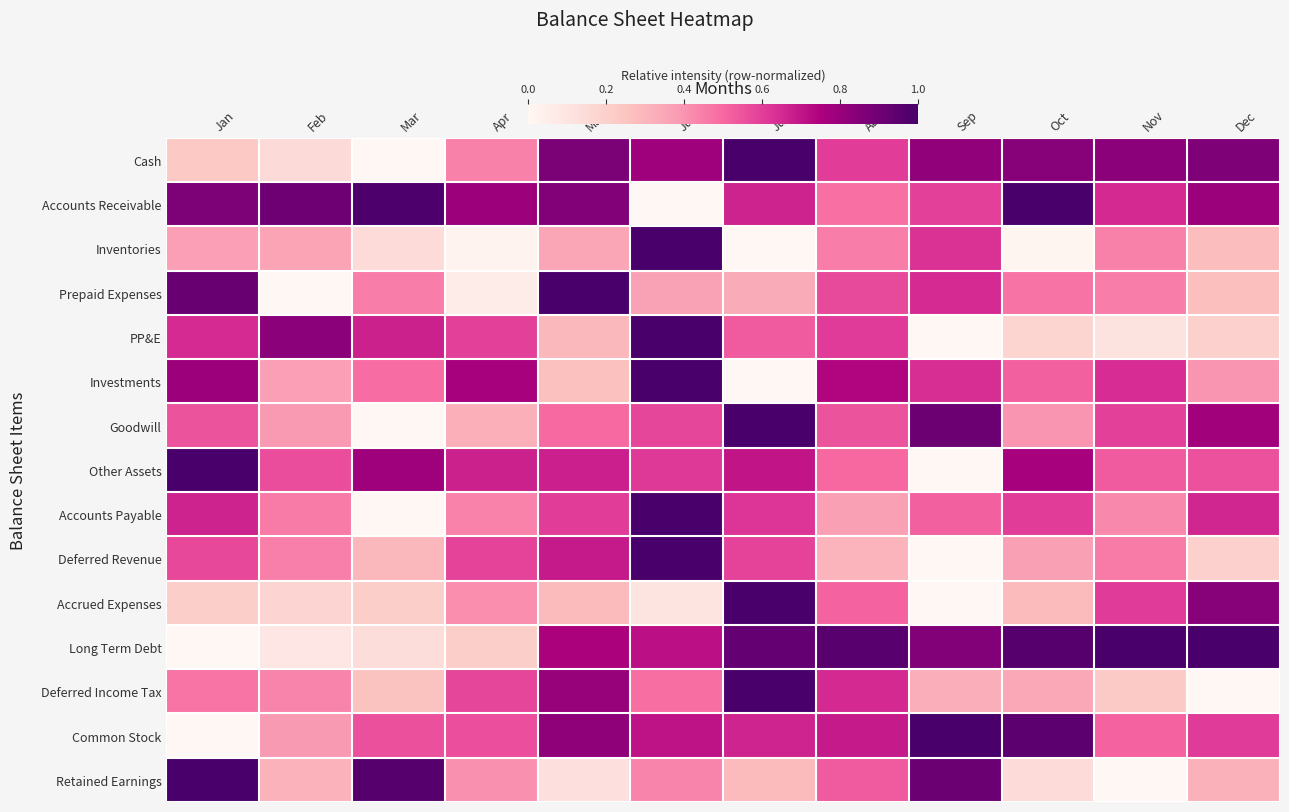

Between Apr and Jun, which is larger?

Jun